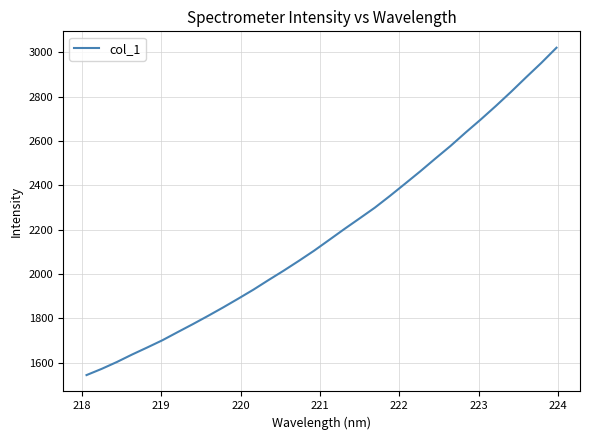

What is the smallest value displayed?

1543.9